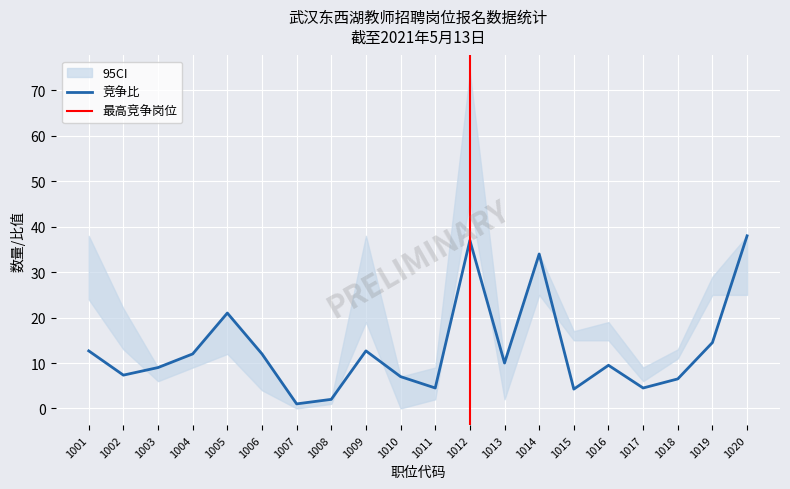

True or false: 招聘人数 and 竞争比 intersect in this chart.

False